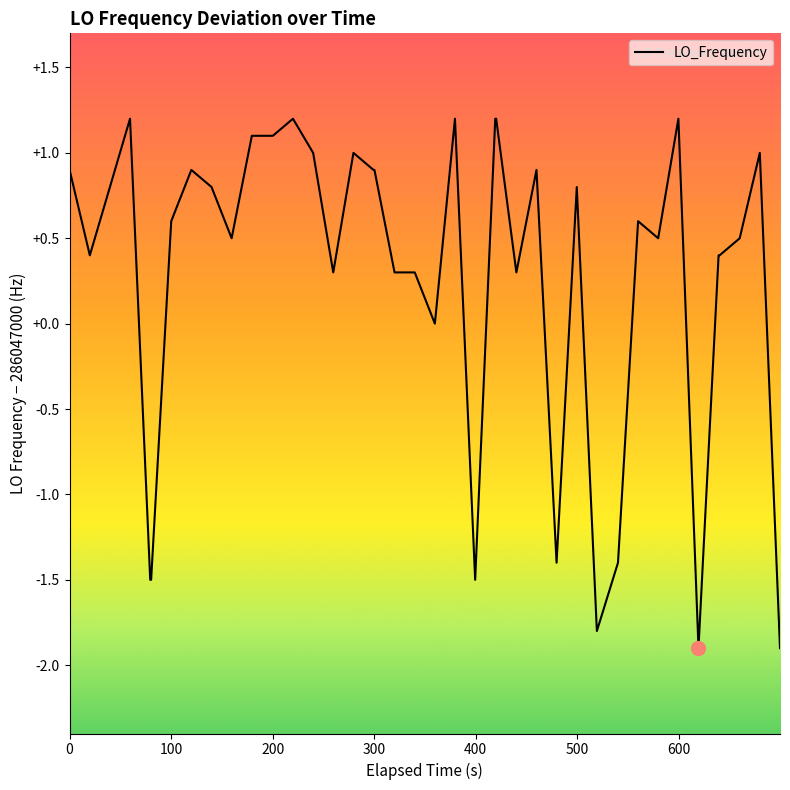

Reading left to right, list all the values displayed in this chart.

0.9	0.4	0.8	1.2	-1.5	-1.5	0.6	0.9	0.8	0.5	1.1	1.1	1.2	1.0	0.3	1.0	0.9	0.9	0.3	0.3	0.0	1.2	-1.5	1.2	1.2	0.3	0.9	-1.4	0.8	-1.8	-1.4	0.6	0.5	1.2	-1.9	0.4	0.4	0.5	1.0	-1.9